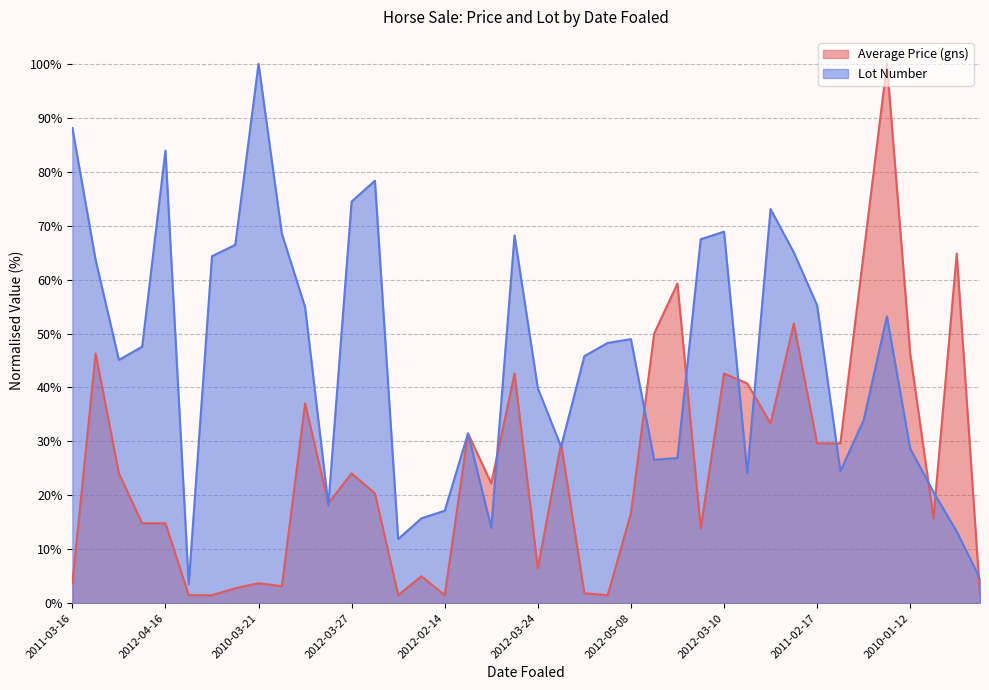

What is the difference between the maximum and second lowest values in the Average Price (gns) series?

98.5